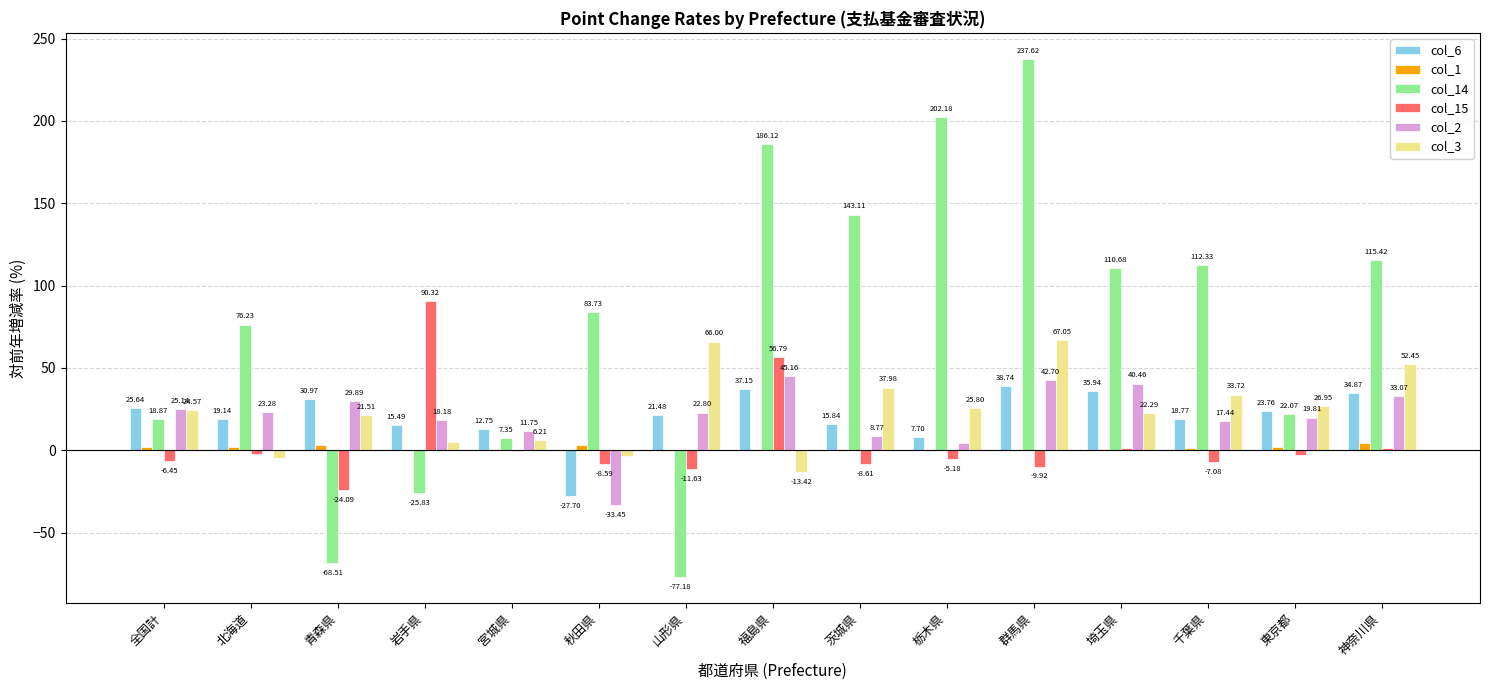

Is the value of col_14 at 山形県 greater than the value of col_3 at 全国計?

No